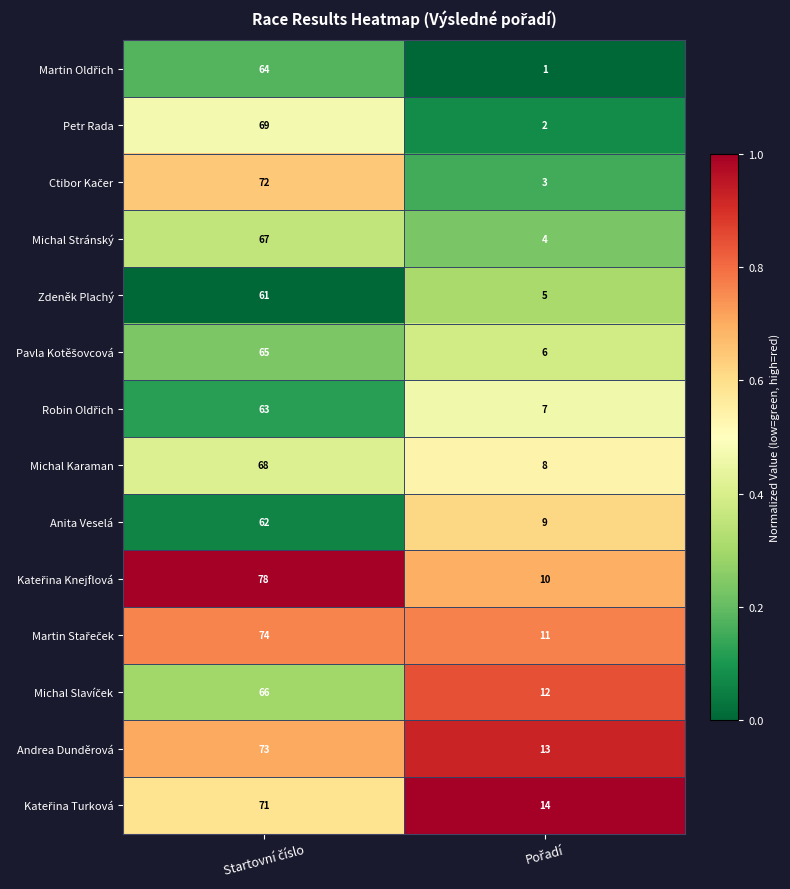

What is the difference between the maximum and minimum values in the Petr Rada series?

67